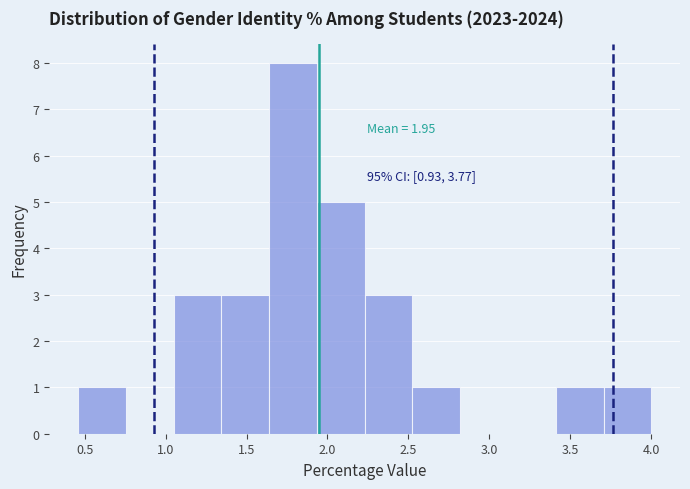

Over which range of the x-axis is the bar tallest?

1.65 to 1.95